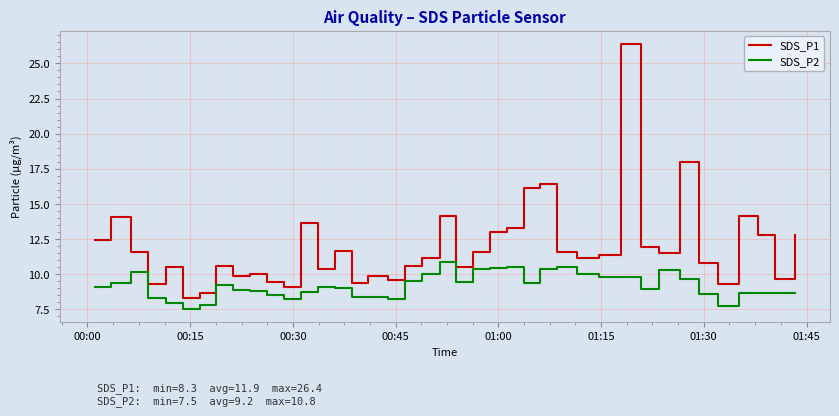

Rank the series by their maximum value, from lowest to highest.

SDS_P2, SDS_P1